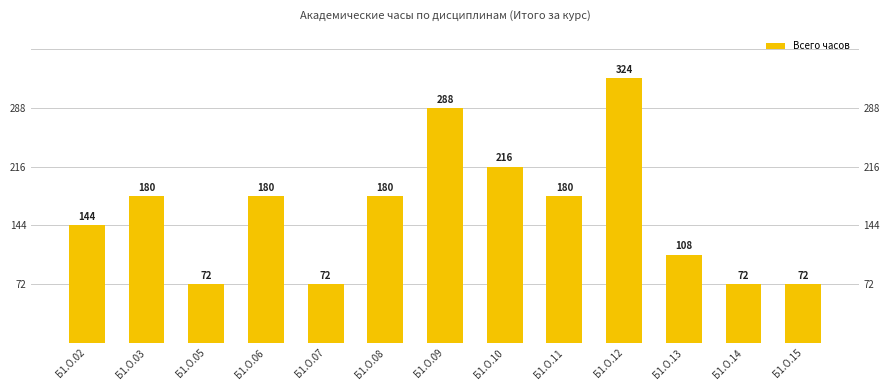

What is the sum of the values at Б1.О.14 and Б1.О.10?

288